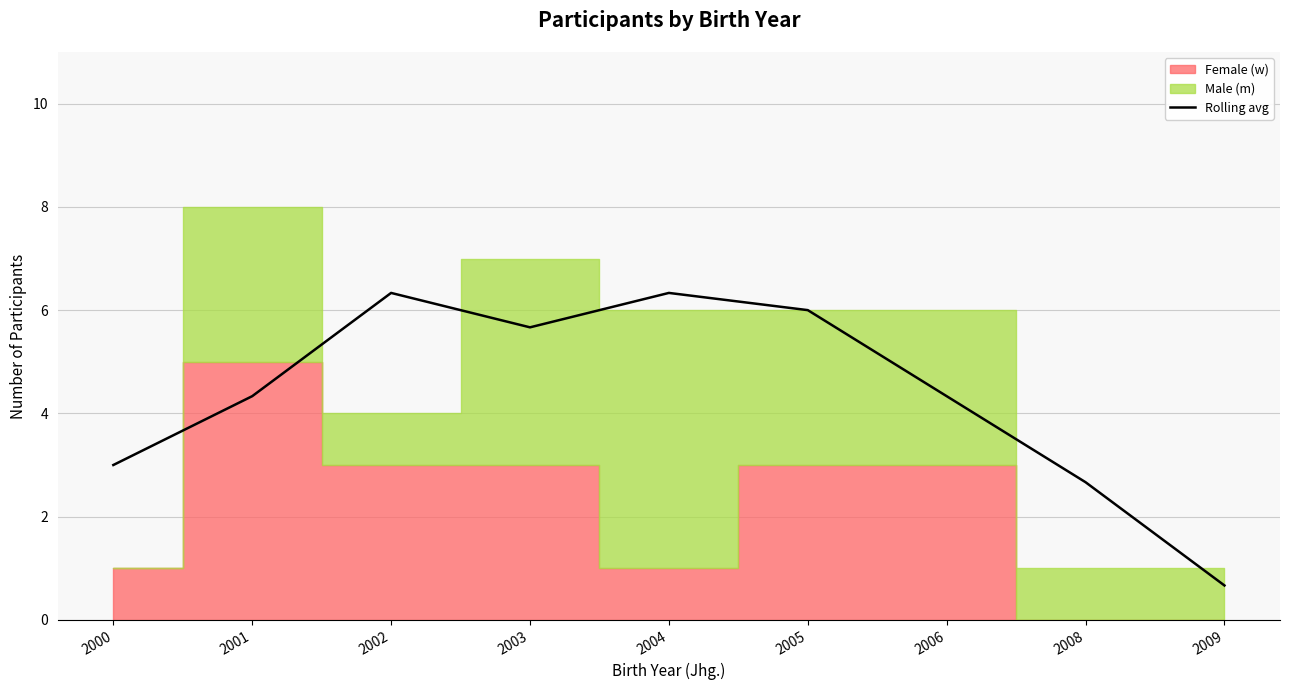

List the labels in order of value, smallest first.

2009, 2008, 2000, 2001, 2006, 2003, 2005, 2002, 2004